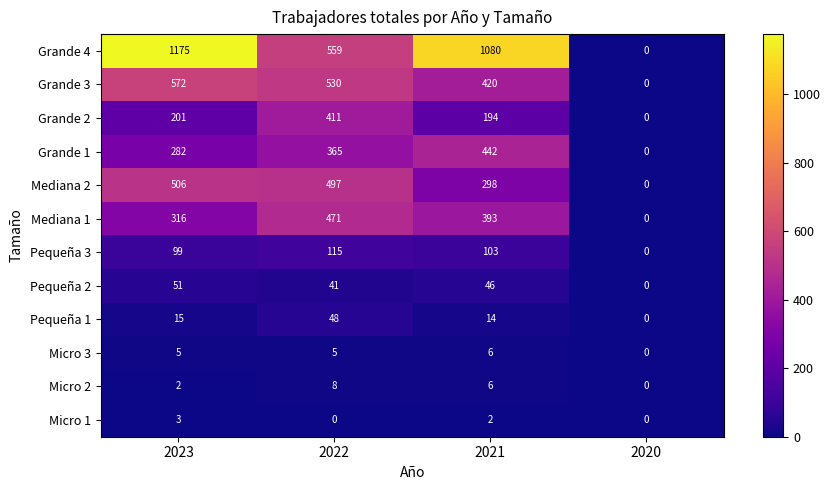

What is the average value of the Grande 1 series?

272